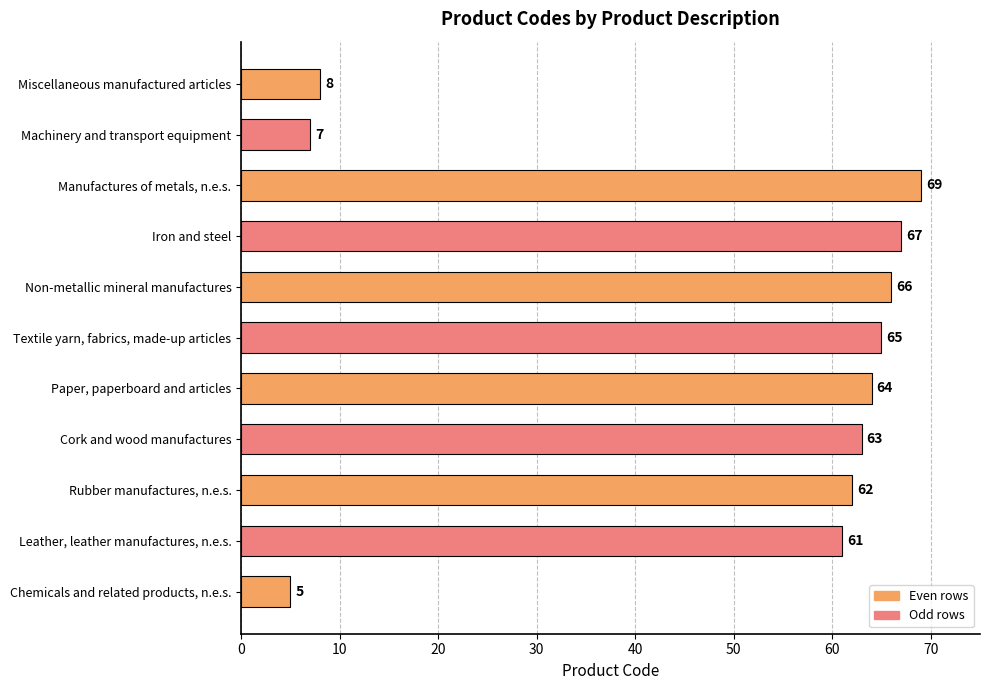

What is the change in value from Textile yarn, fabrics, made-up articles to Machinery and transport equipment?

-58